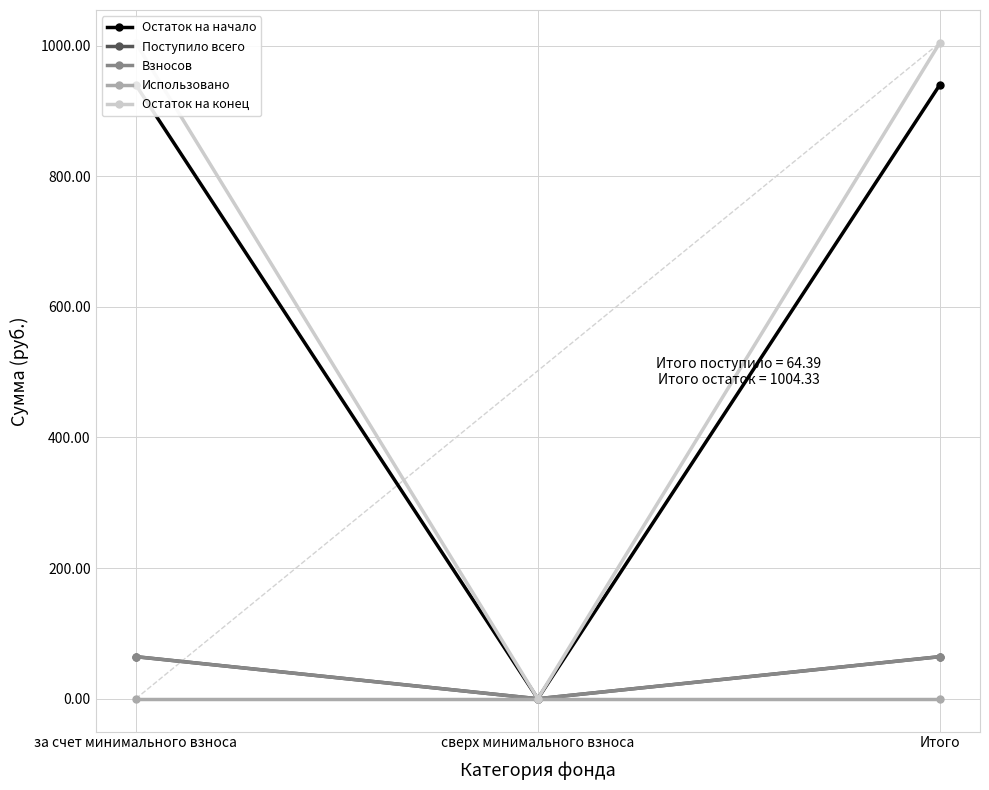

What is the total value across all series at Итого?

2073.1